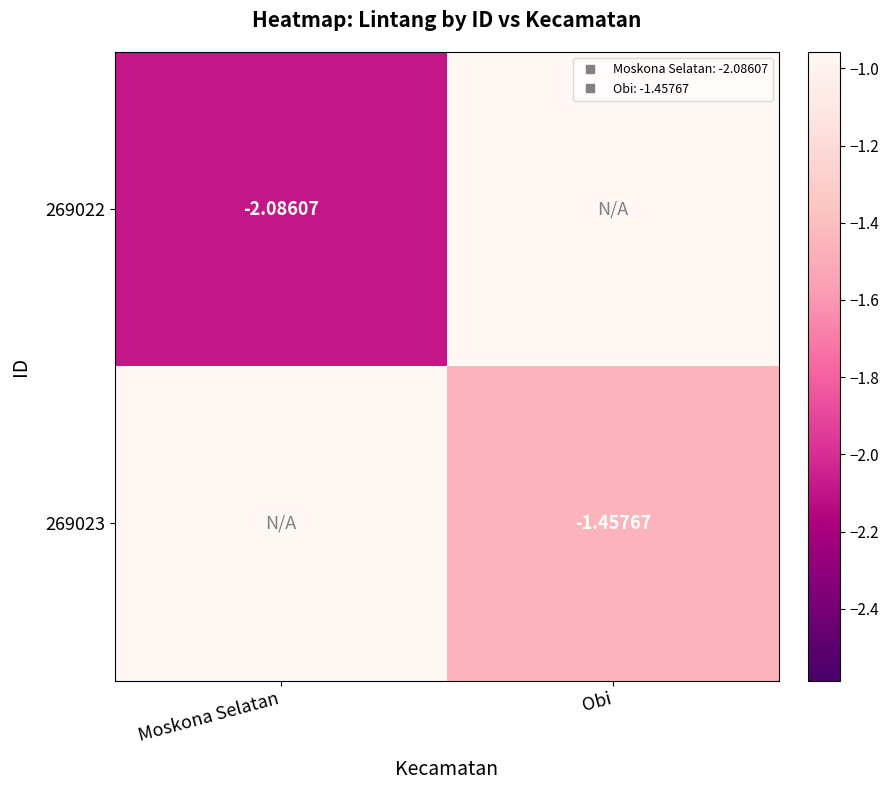

The 269022 series shows -2.1 at Moskona Selatan. True or false?

True